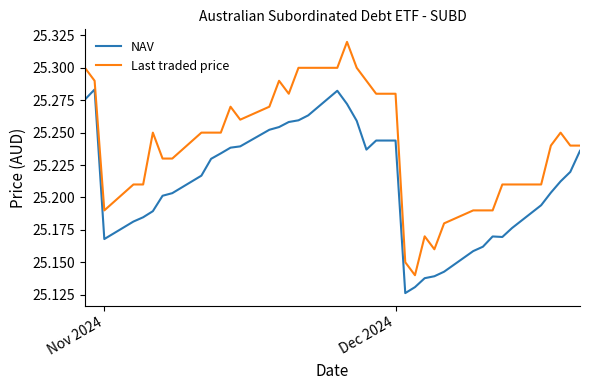

Which series has the widest spread of values?

Last traded price